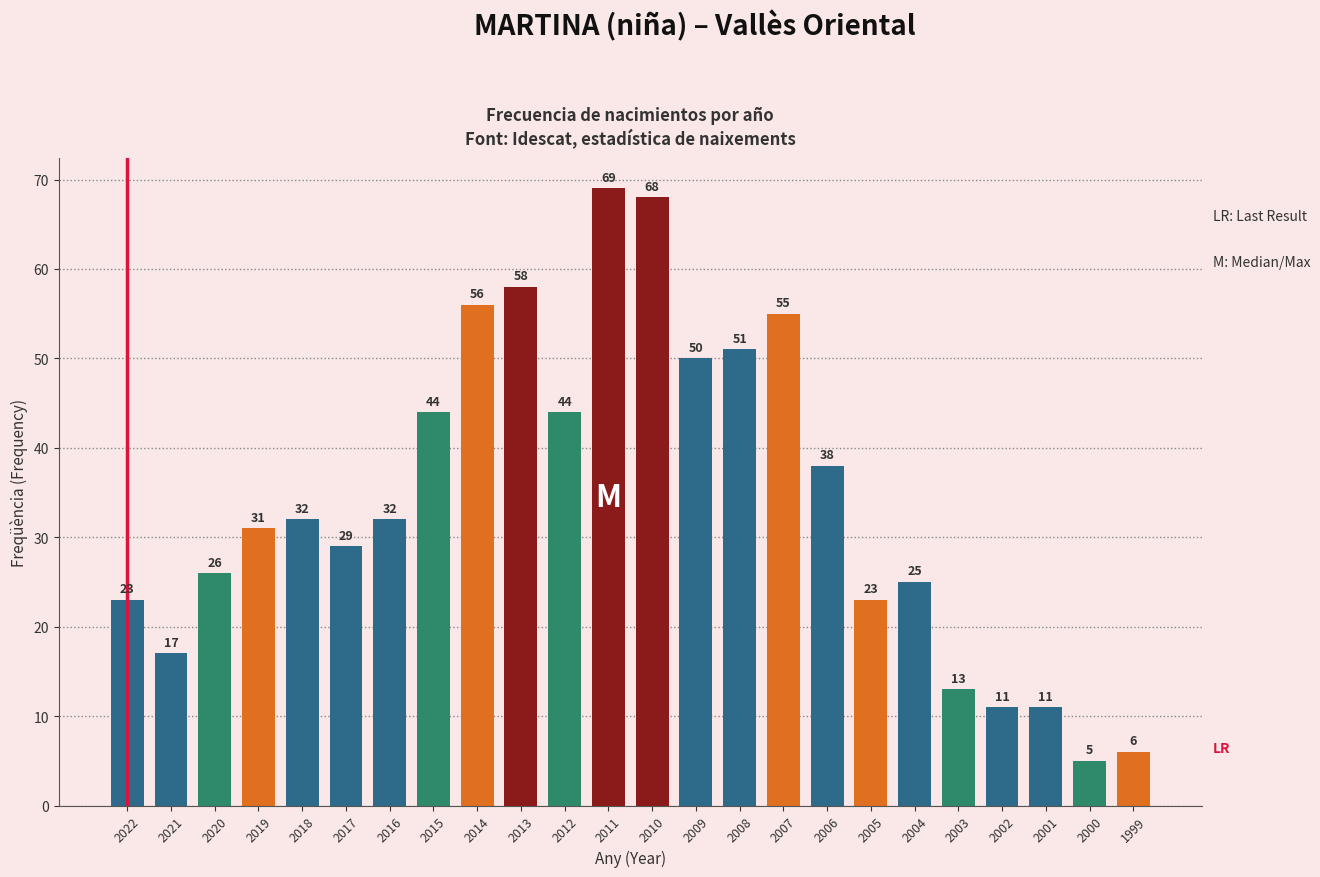

What is the greatest value displayed?

69